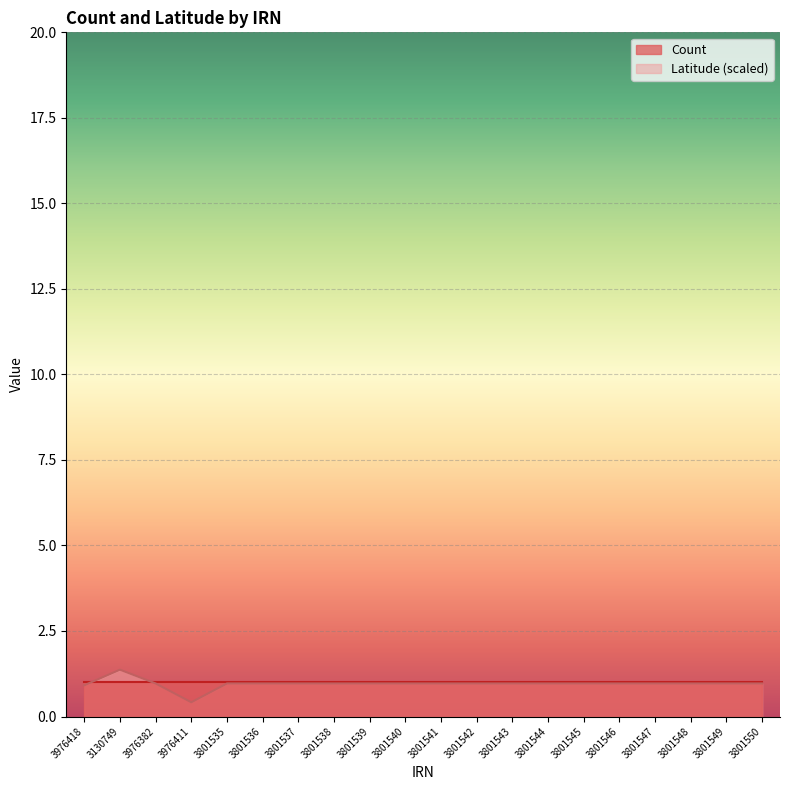

Where is the data nearest to the value 0?

3976411